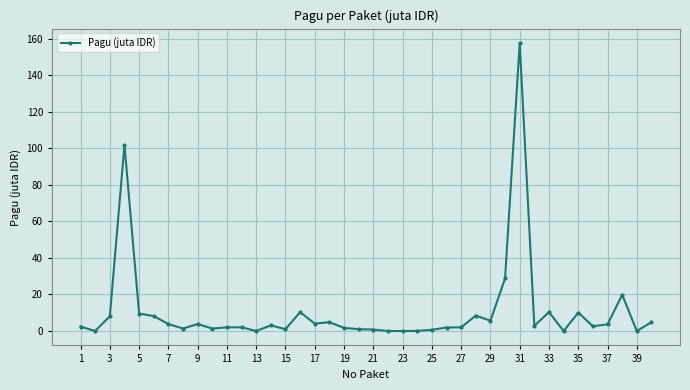

True or false: the data has more than 1 interior local peaks.

True